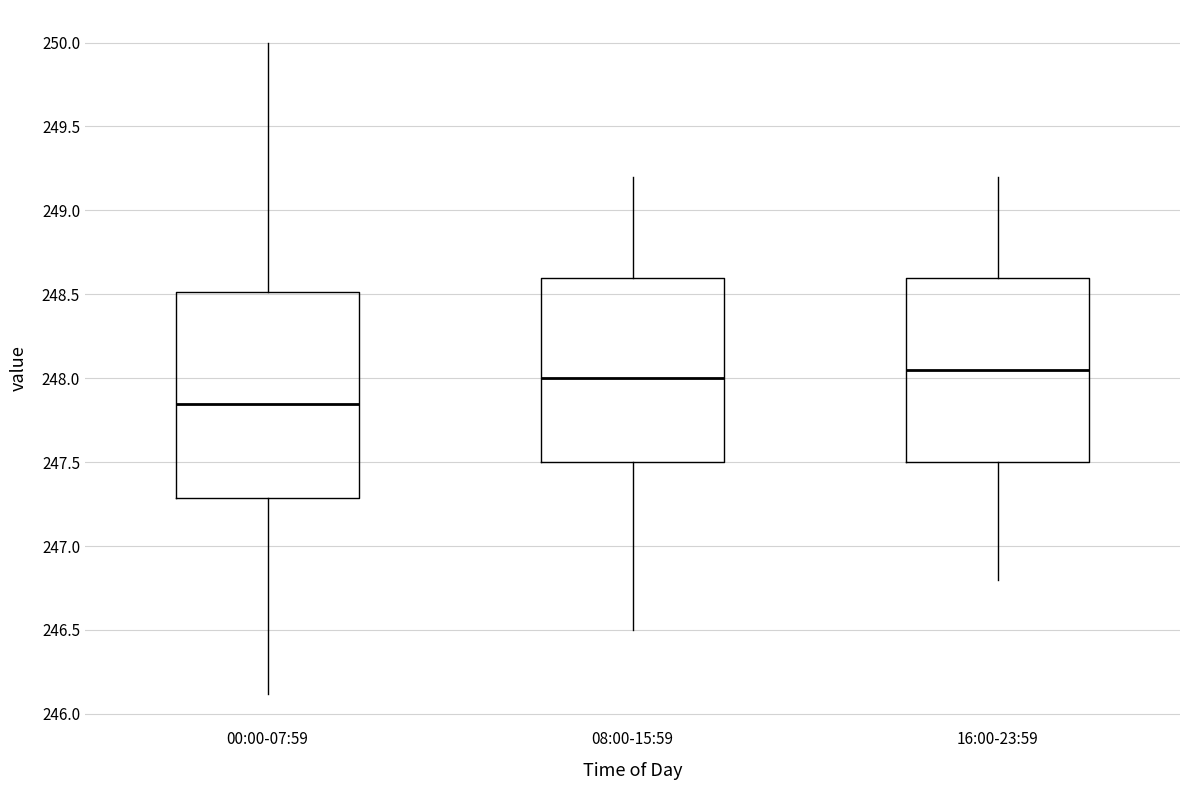

Reading left to right, transcribe this box plot: for each box, give where its median line is, the range the box spans, and where its two whiskers end, as read against the y-axis. The values are not printed on the chart, so give them approximately, as read against the axis.

00:00-07:59: median 247.85, box 247.30 to 248.50, whiskers 246.10 to 250.00
08:00-15:59: median 248.00, box 247.50 to 248.60, whiskers 246.50 to 249.20
16:00-23:59: median 248.05, box 247.50 to 248.60, whiskers 246.80 to 249.20